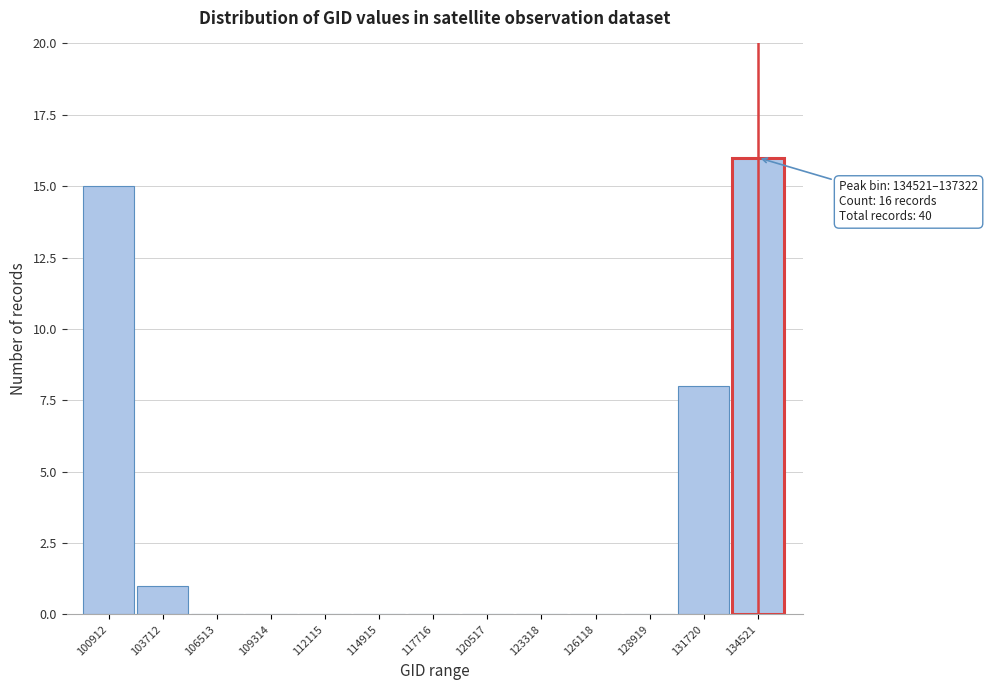

Reading left to right, transcribe all the data shown in this chart.

100912=15	103712=1	106513=0	109314=0	112115=0	114915=0	117716=0	120517=0	123318=0	126118=0	128919=0	131720=8	134521=16